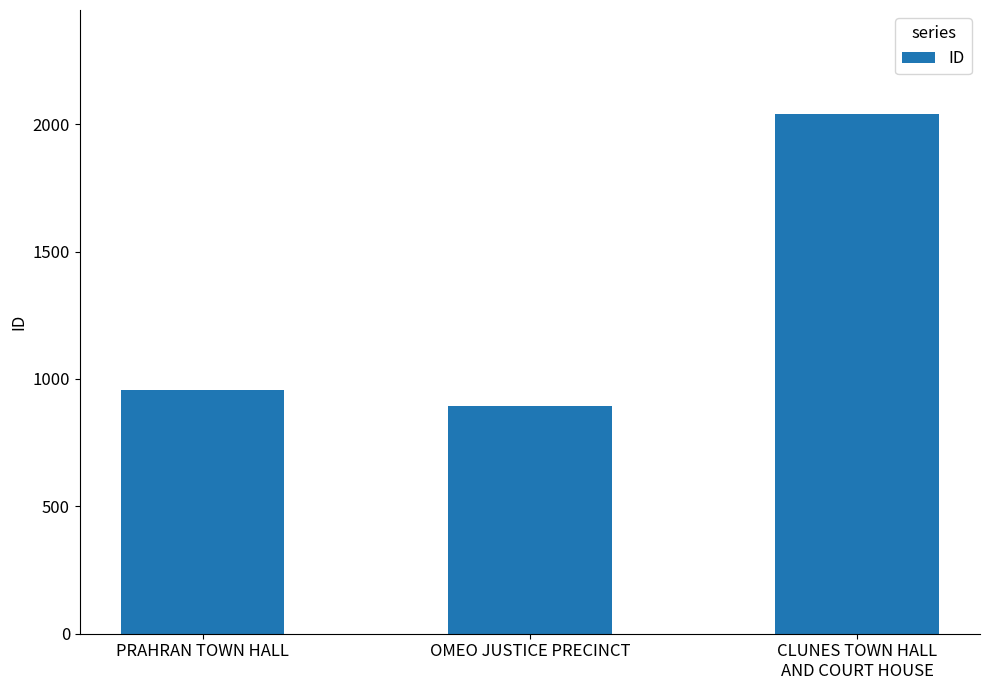

Reading left to right, list all the values displayed in this chart.

PRAHRAN TOWN HALL=957	OMEO JUSTICE PRECINCT=895	CLUNES TOWN HALL
AND COURT HOUSE=2040